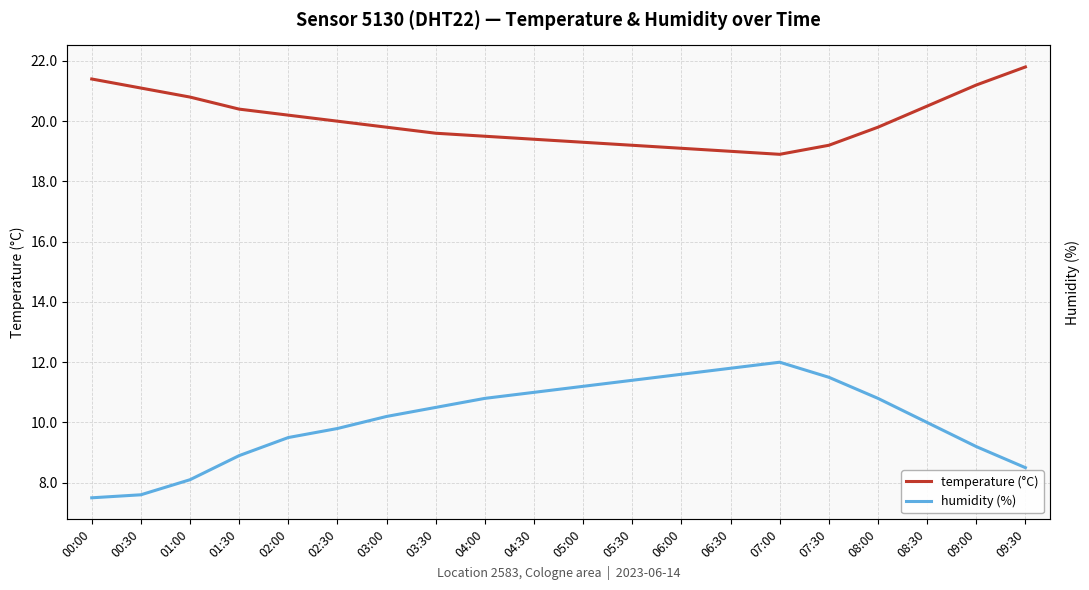

How many values in the humidity series exceed 10?

11